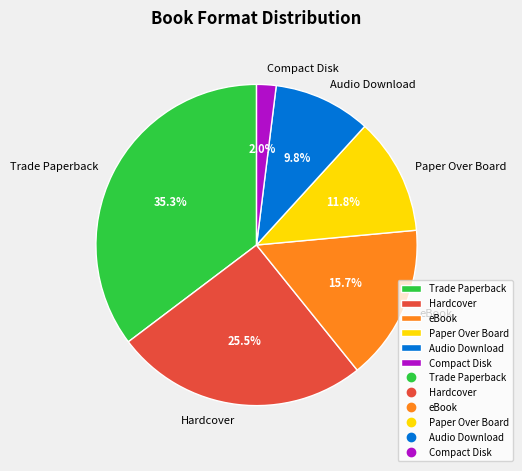

Which category has the smallest portion of the pie?

Compact Disk